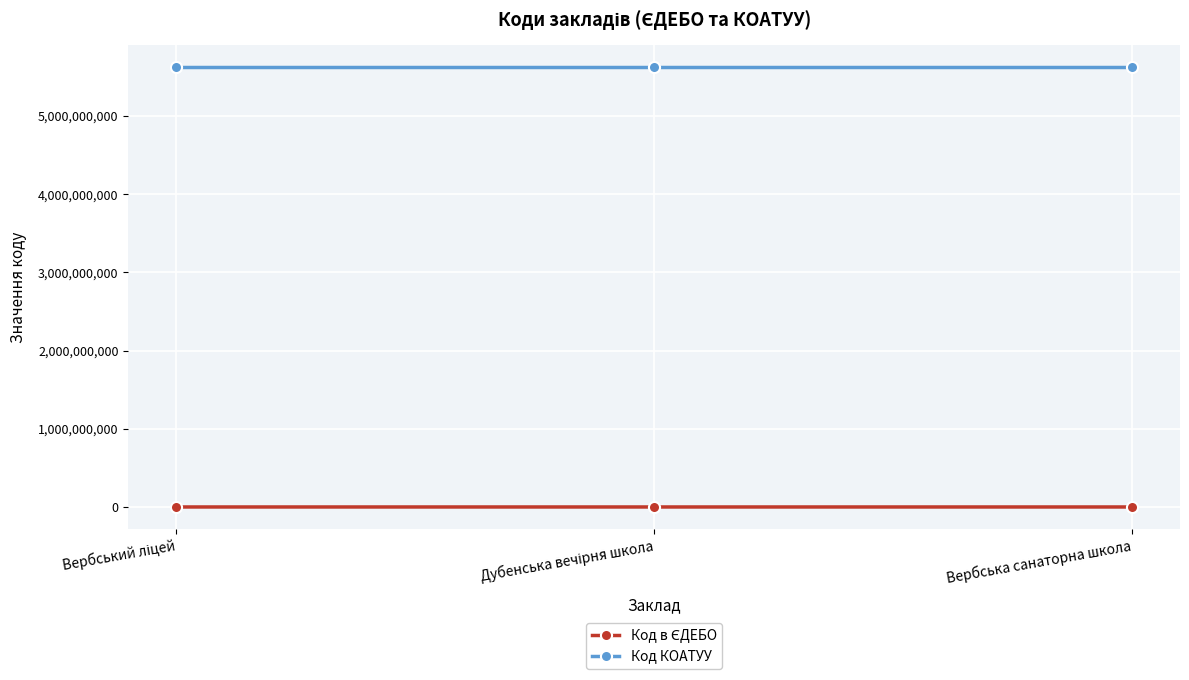

What is the sum of all Код КОАТУУ values?

16865043603